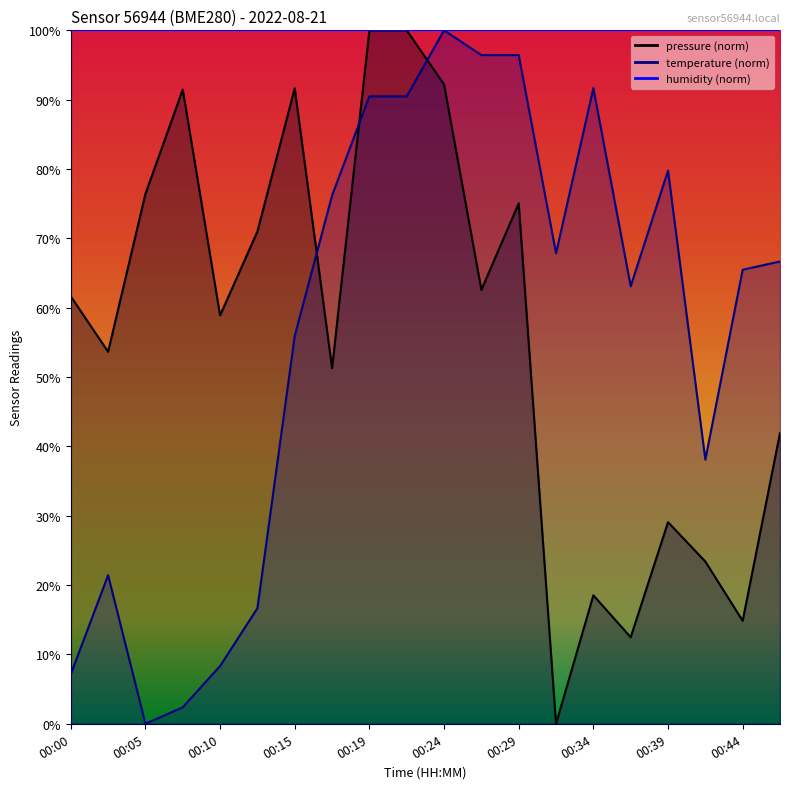

What is the sum of the temperature values at 00:12 and 00:05?

16.7